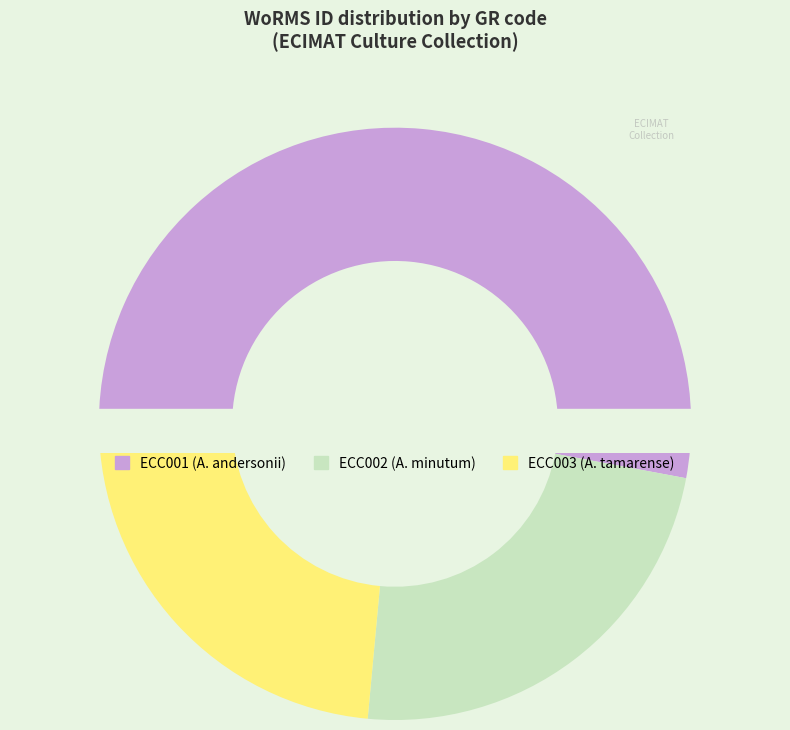

The ECC003 slice represents 24% of the pie. True or false?

True